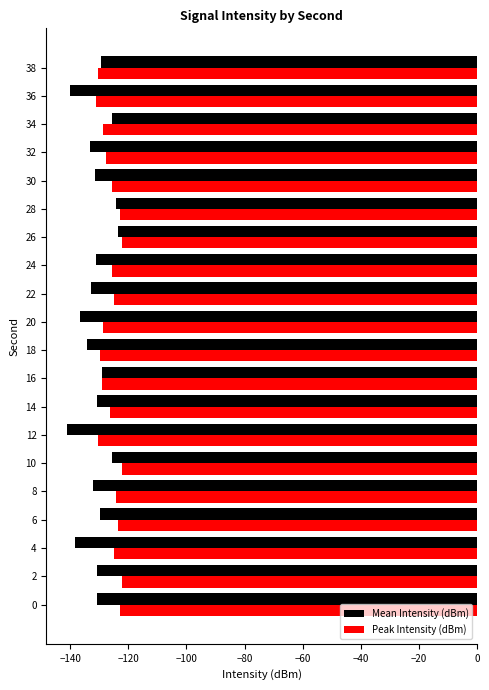

What is the smallest value displayed?

-141.1